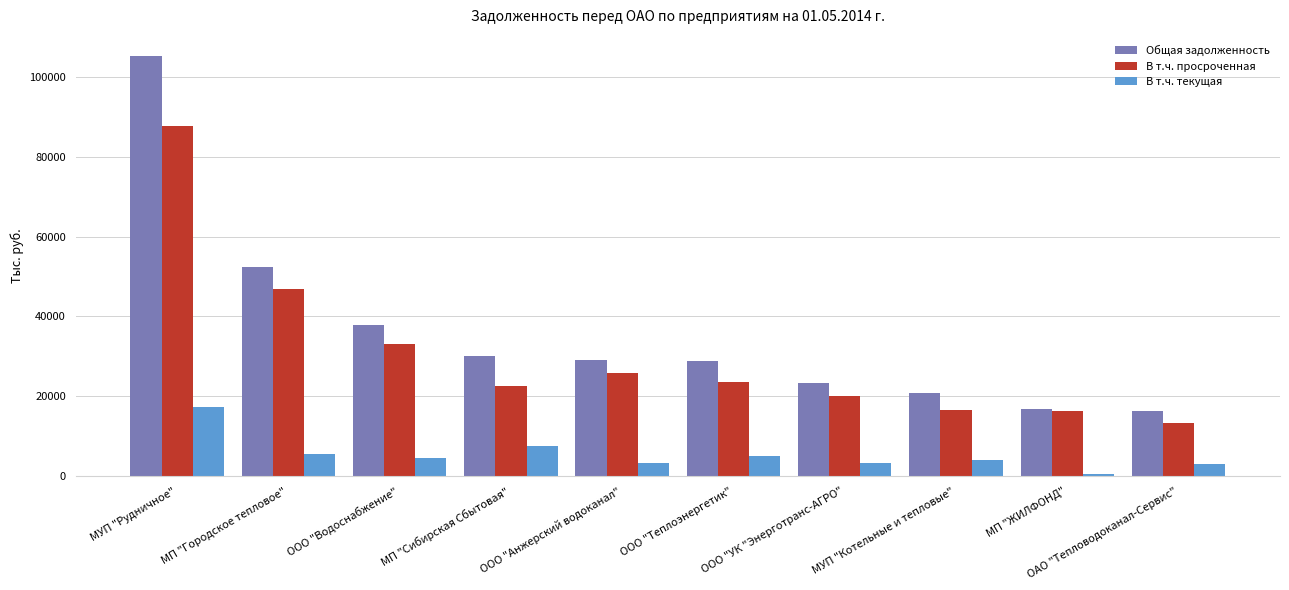

Is the value of В т.ч. текущая at МП "ЖИЛФОНД" greater than the value of Общая задолженность at МУП "Рудничное"?

No